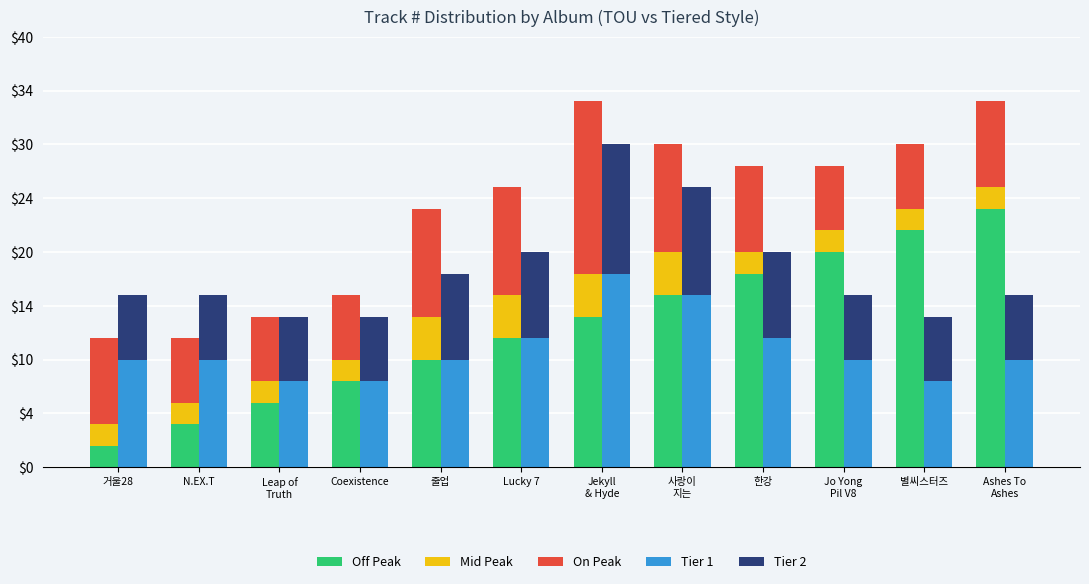

What is the difference between the second highest and second lowest values in the Tier 2 series?

2